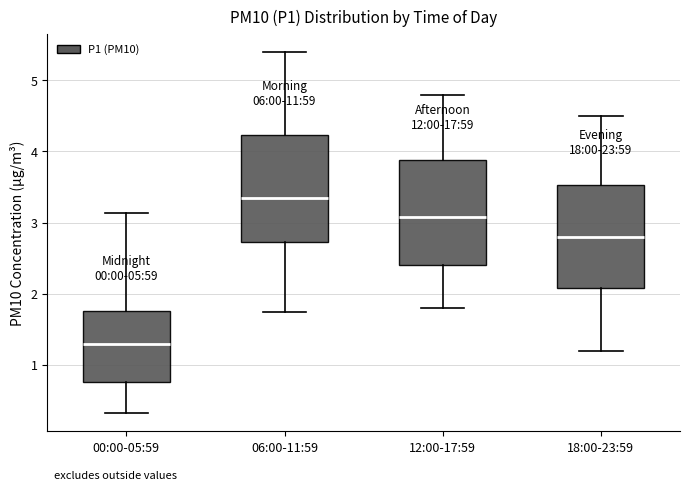

Where does the upper whisker of the box for 00:00-05:59 end on the y-axis? The values are not printed on the chart, so give them approximately, as read against the axis.

3.1